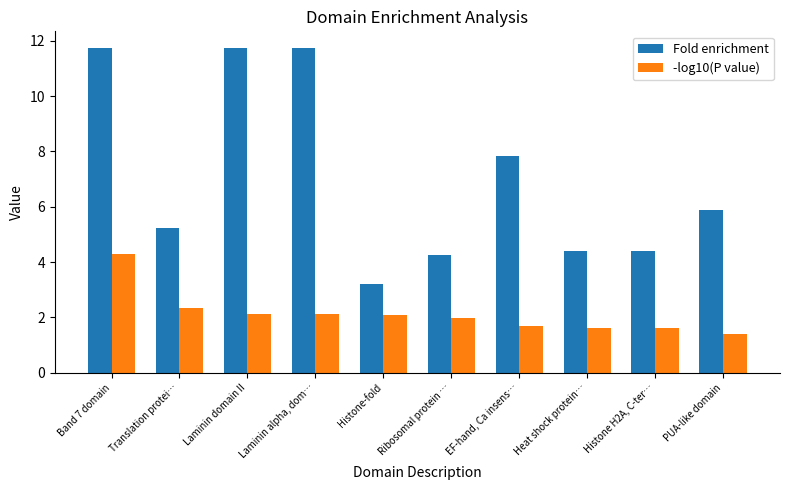

List the series in order of their peak value, highest first.

Fold enrichment, -log10(P value)